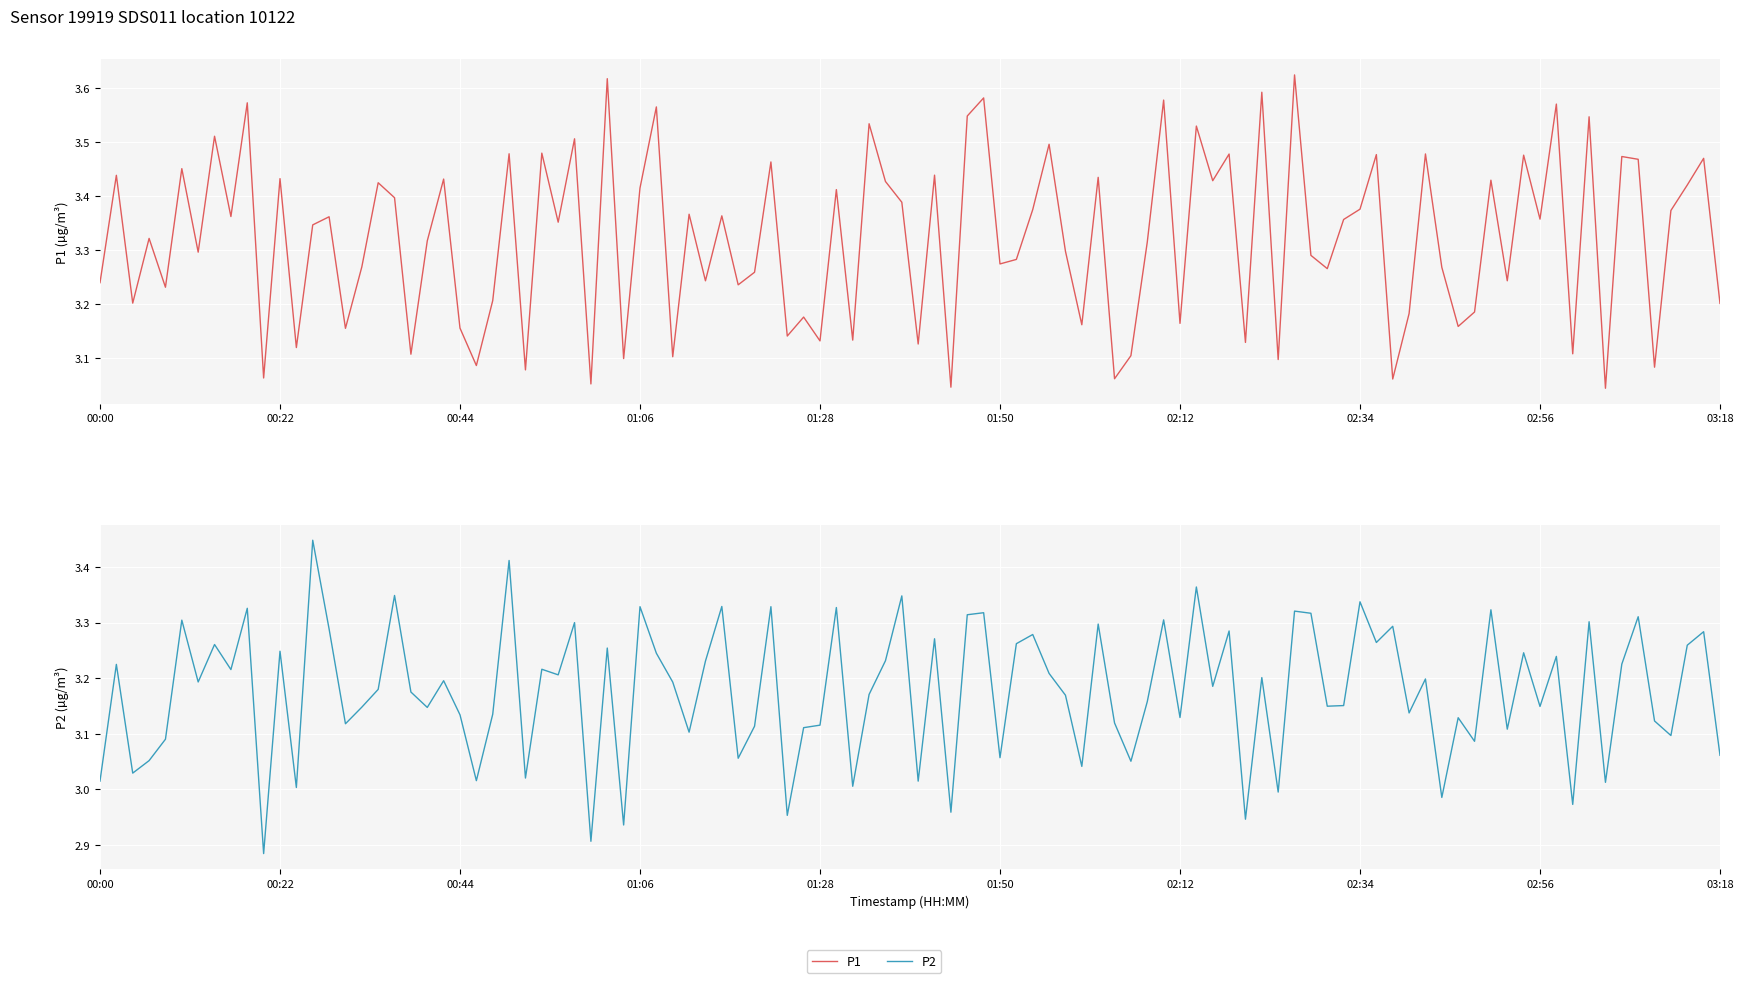

True or false: P2 has more than 0 interior local peaks.

True